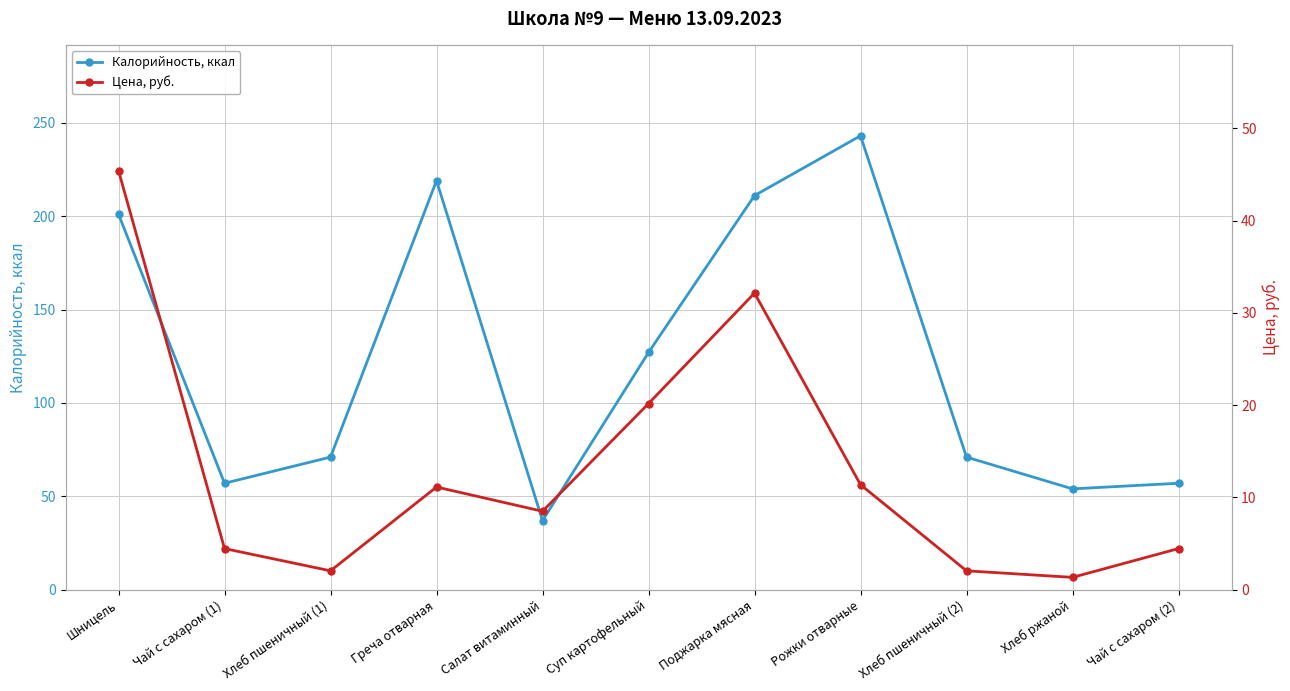

Reading left to right, extract all data points from this chart.

Калорийность, ккал: Шницель=201.0	Чай с сахаром (1)=57.0	Хлеб пшеничный (1)=71.0	Греча отварная=219.0	Салат витаминный=37.0	Суп картофельный=127.0	Поджарка мясная=211.0	Рожки отварные=243.0	Хлеб пшеничный (2)=71.0	Хлеб ржаной=54.0	Чай с сахаром (2)=57.0
Цена, руб.: Шницель=45.4	Чай с сахаром (1)=4.5	Хлеб пшеничный (1)=2.0	Греча отварная=11.1	Салат витаминный=8.5	Суп картофельный=20.2	Поджарка мясная=32.1	Рожки отварные=11.4	Хлеб пшеничный (2)=2.0	Хлеб ржаной=1.3	Чай с сахаром (2)=4.5